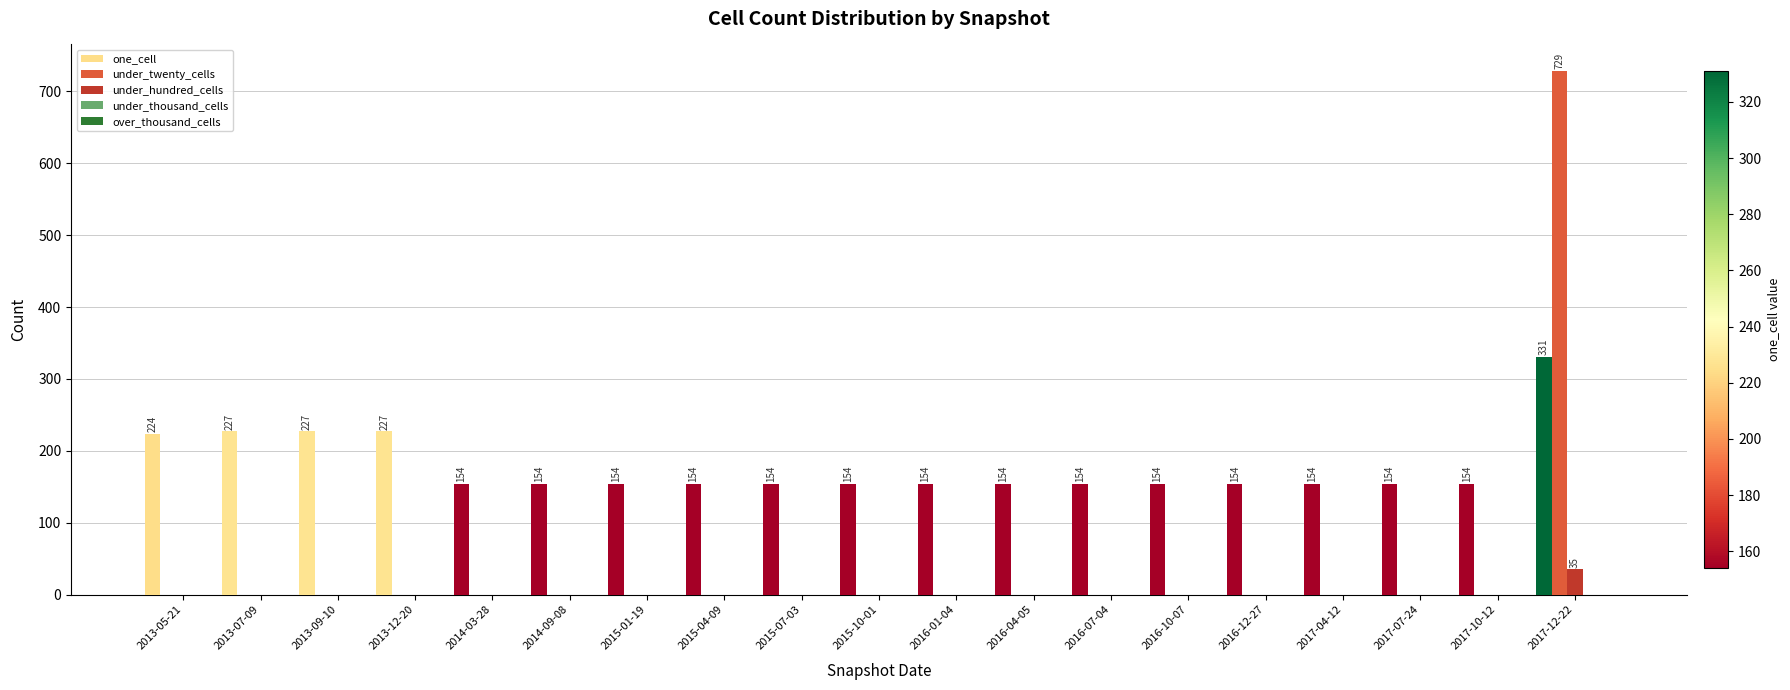

How many data points in under_twenty_cells are above 0?

1